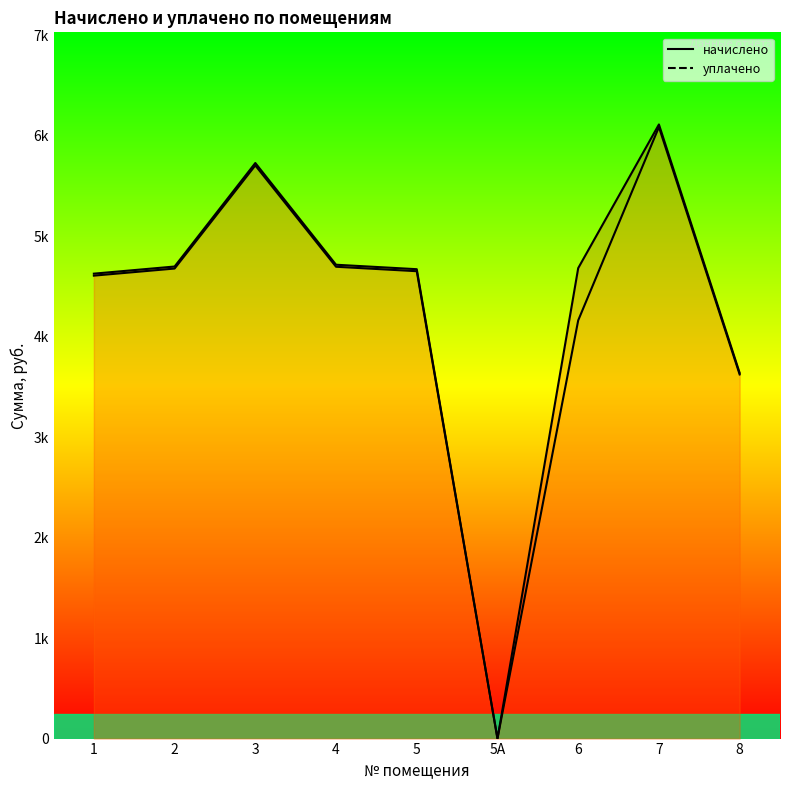

Read the уплачено value at 2.

4679.0